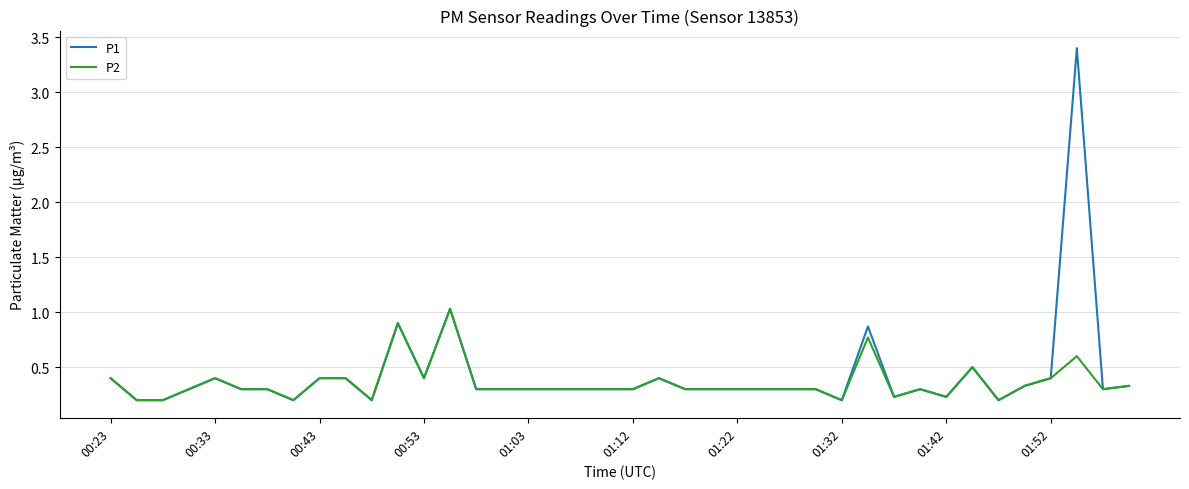

List the series in order of their peak value, lowest first.

P2, P1